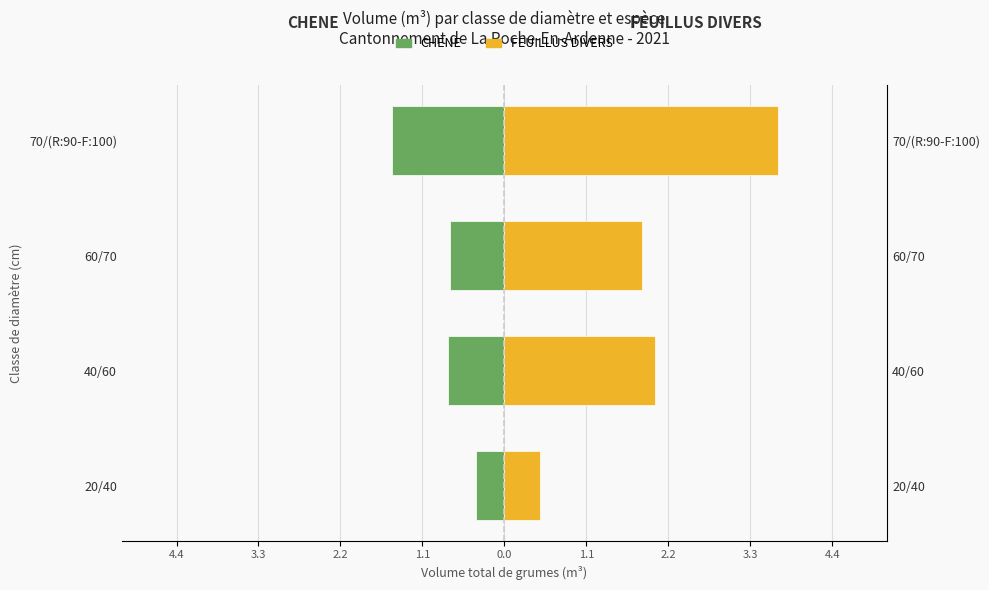

The value of CHENE at 60/70 is -0.7. True or false?

True